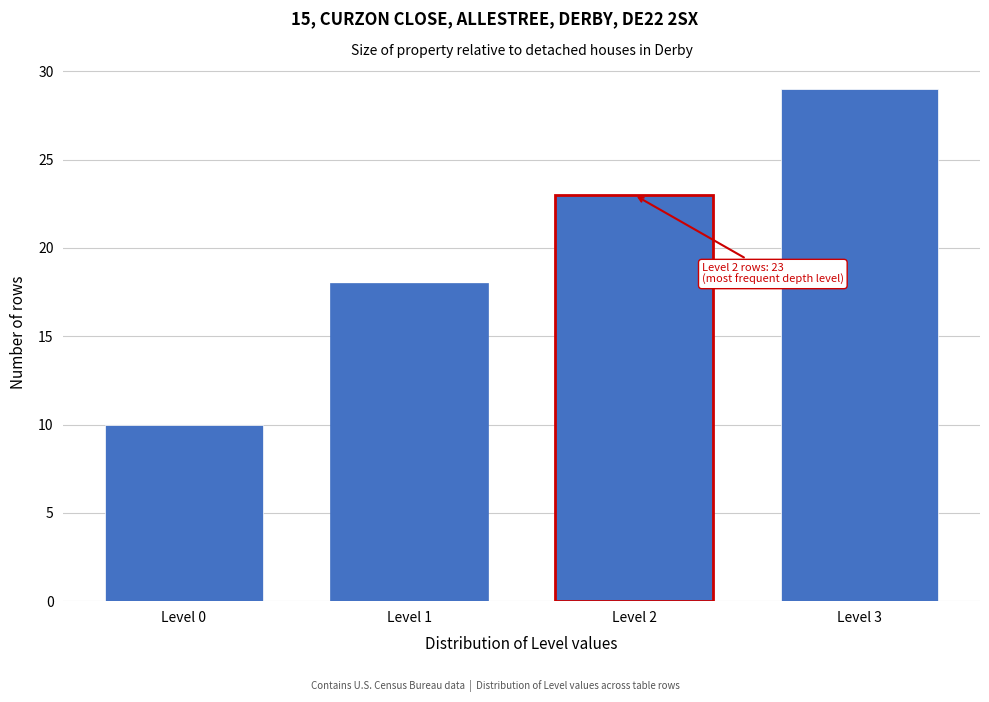

Reading left to right, list all the values displayed in this chart.

10	18	23	29